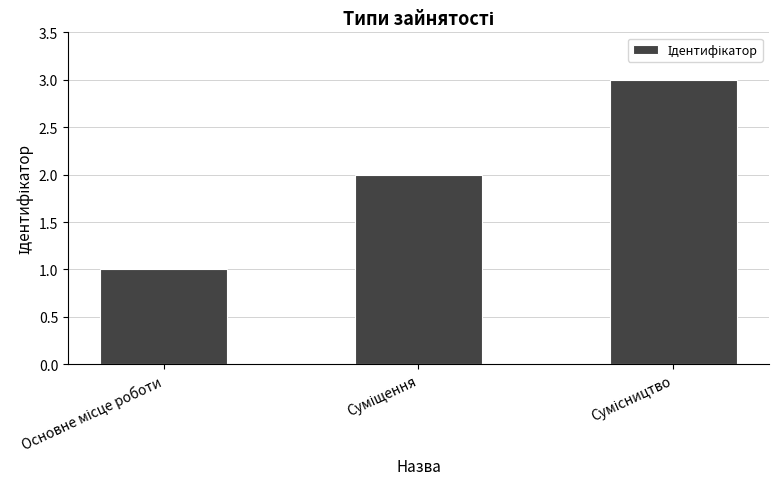

Does the chart contain any negative values?

No